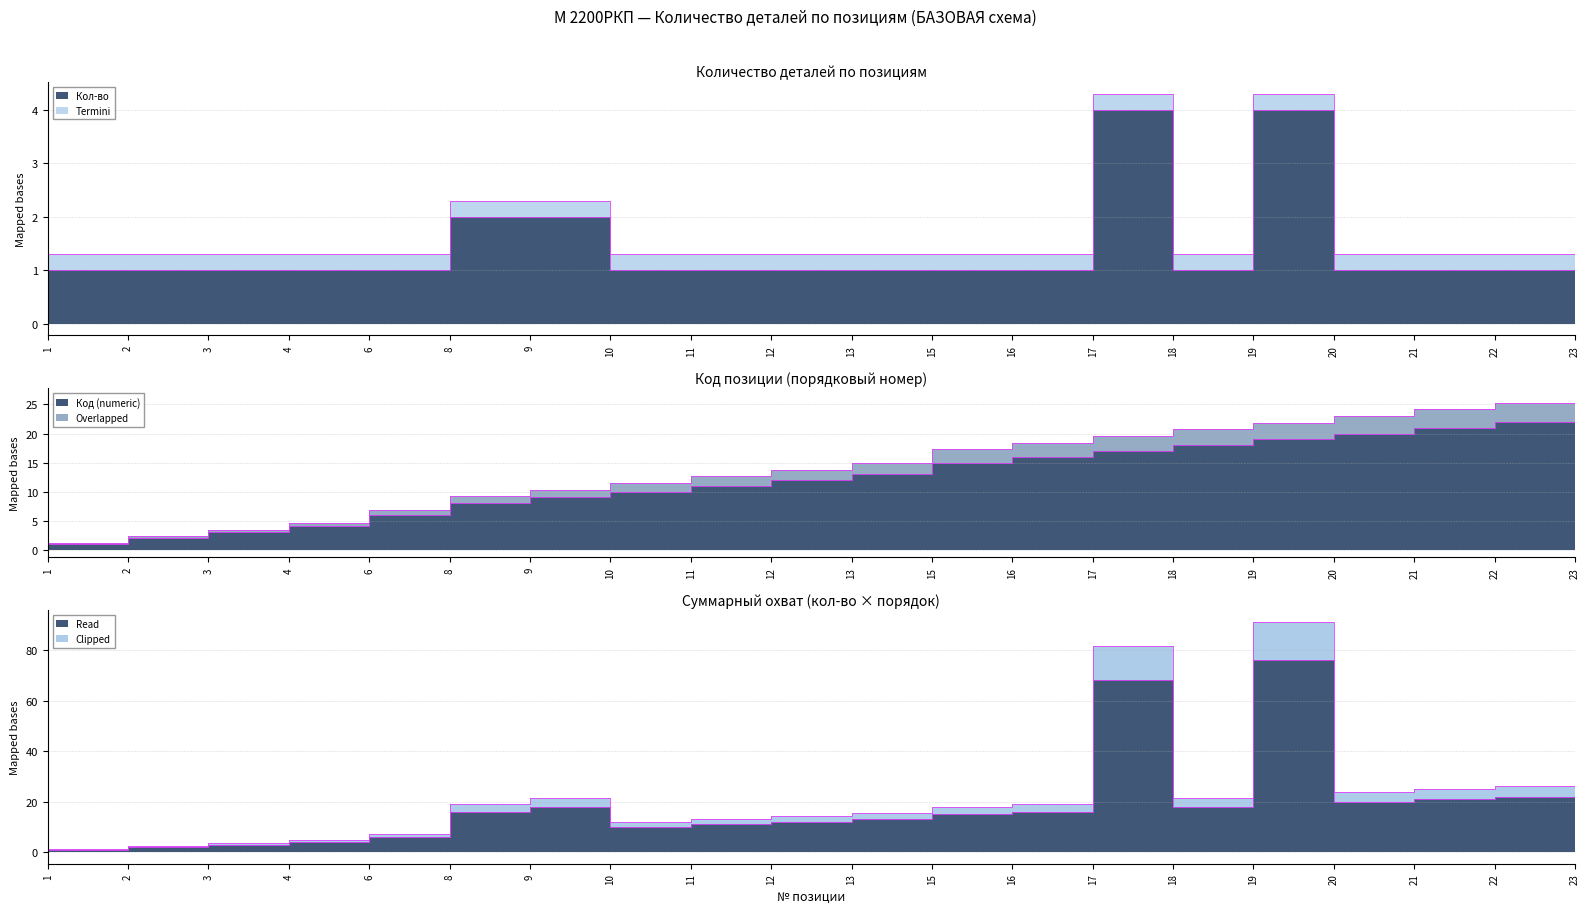

Which category has the highest value in the Кол-во series?

17